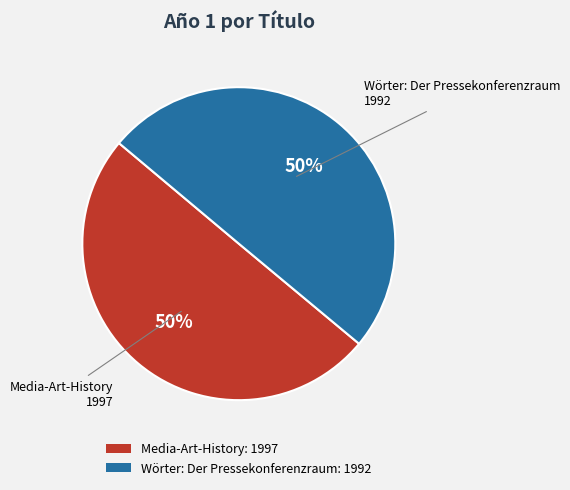

To the nearest percent, what portion does Media-Art-History: 1997 represent?

50%